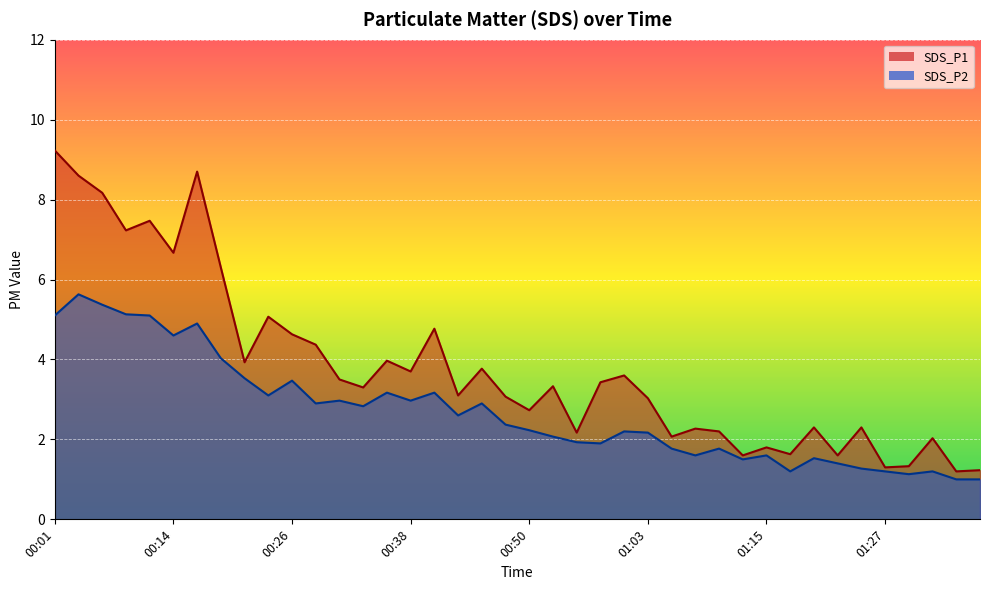

How many interior local peaks does the SDS_P1 series have?

13